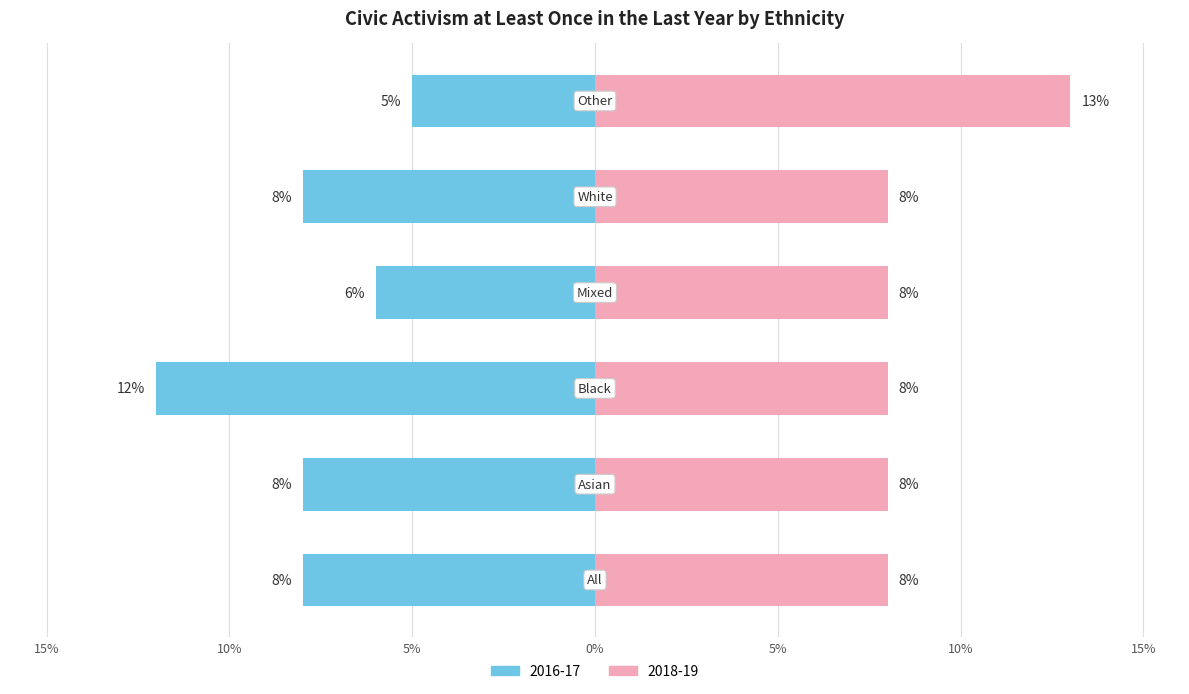

Count the 2018-19 values in the range 8 to 9.

5